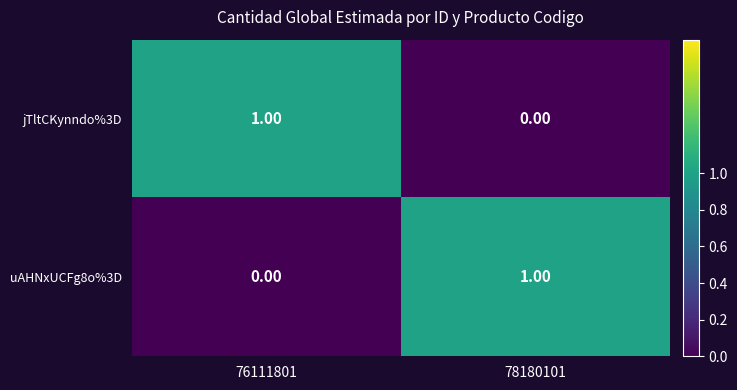

How many series are shown in this chart?

2